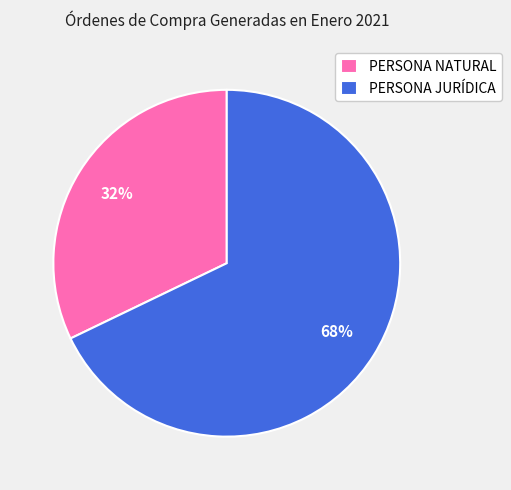

How many slices are in this pie chart?

2